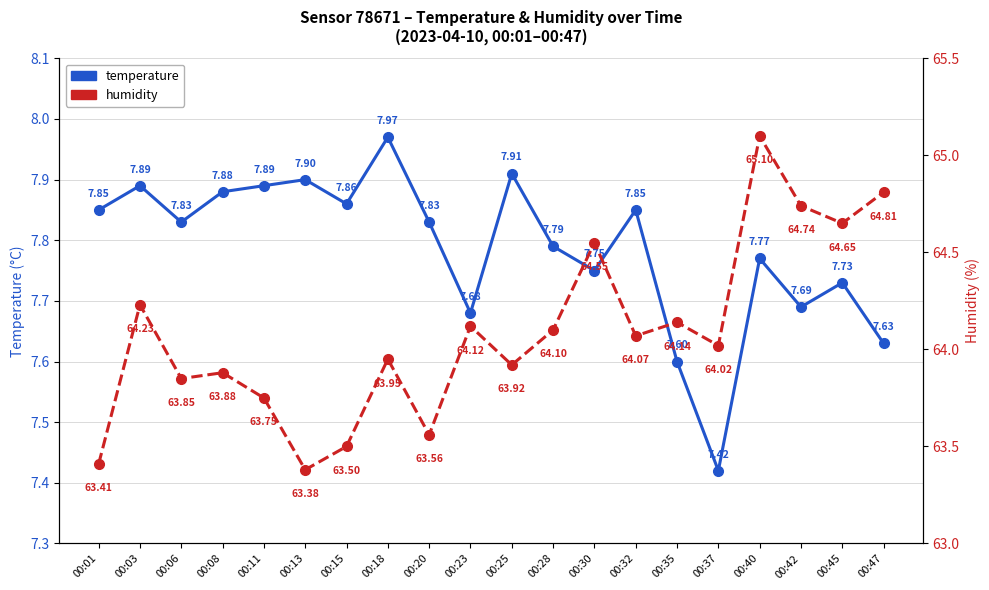

Does the chart have visible grid lines?

Yes